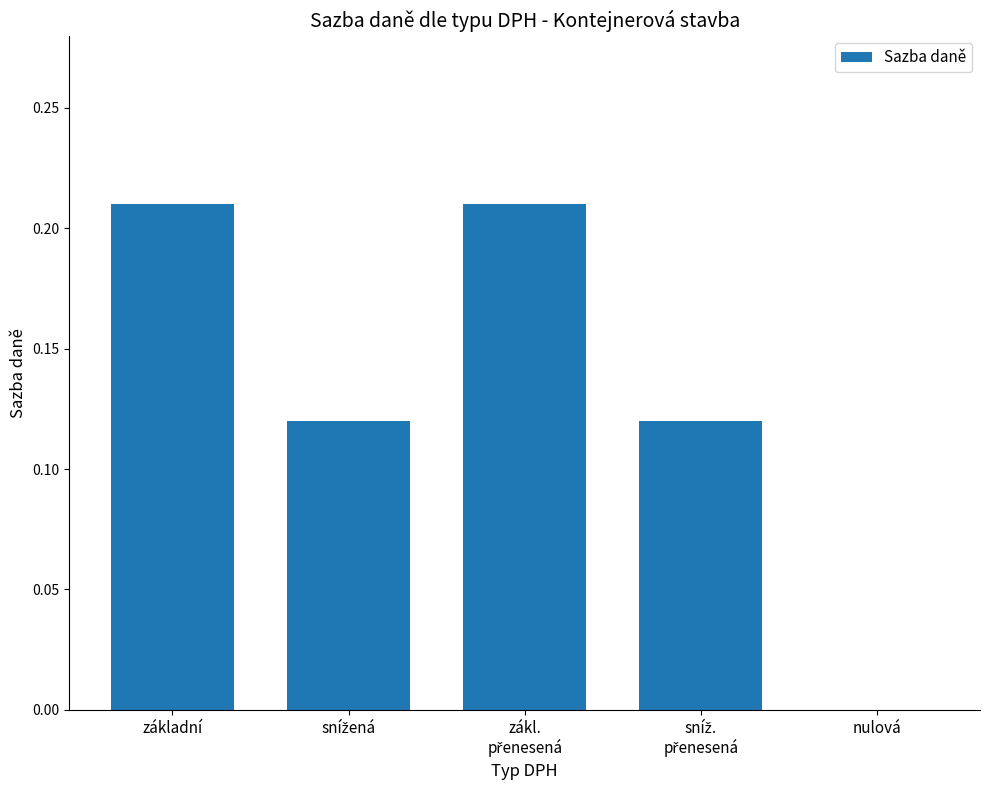

Which has a higher value, základní or nulová?

základní